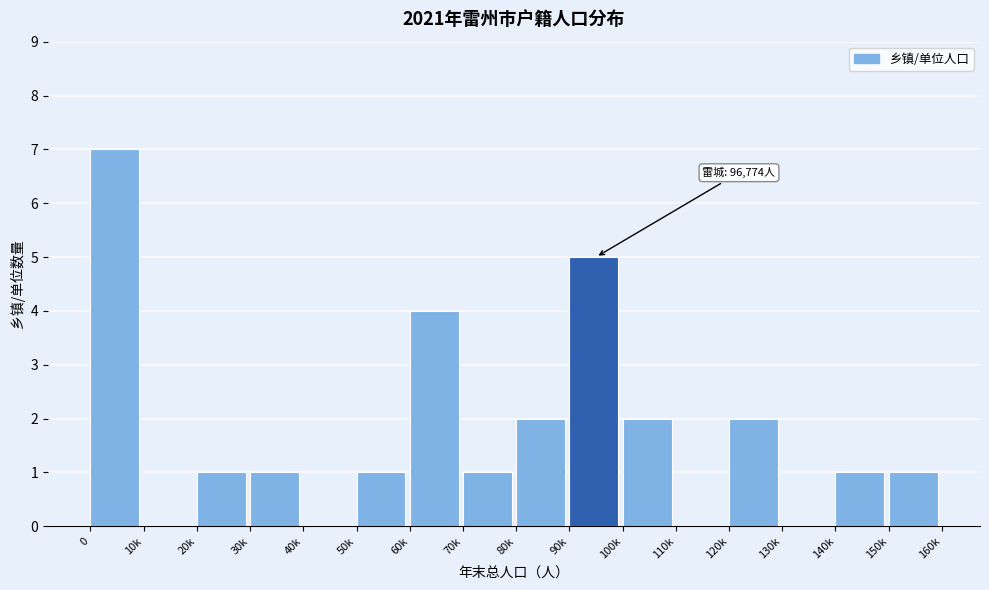

Reading right to left, extract all data points from this chart.

150k=1	140k=1	130k=0	120k=2	110k=0	100k=2	90k=5	80k=2	70k=1	60k=4	50k=1	40k=0	30k=1	20k=1	10k=0	0=7